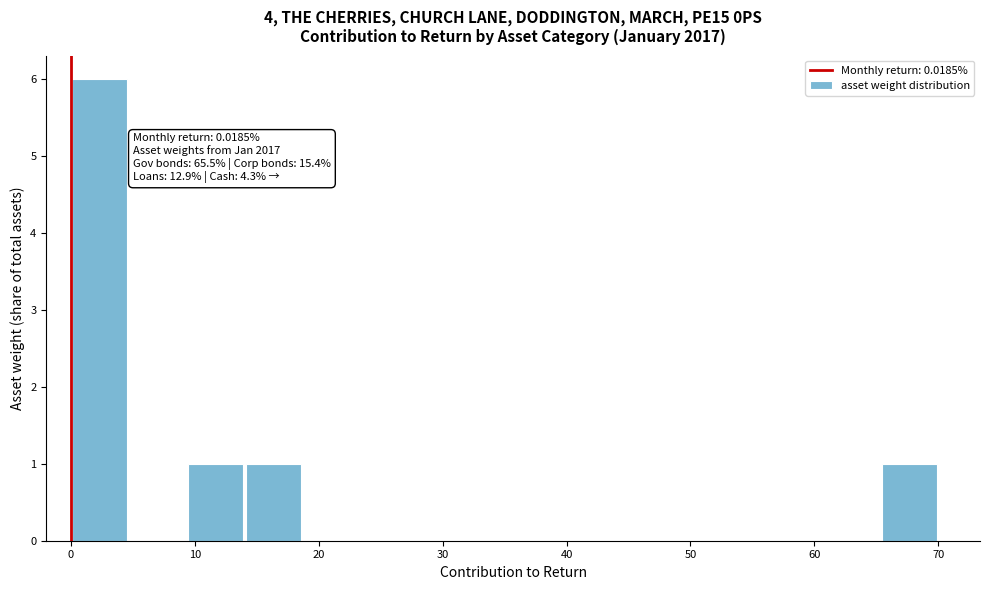

Over which range of the x-axis is the bar tallest?

0 to 5